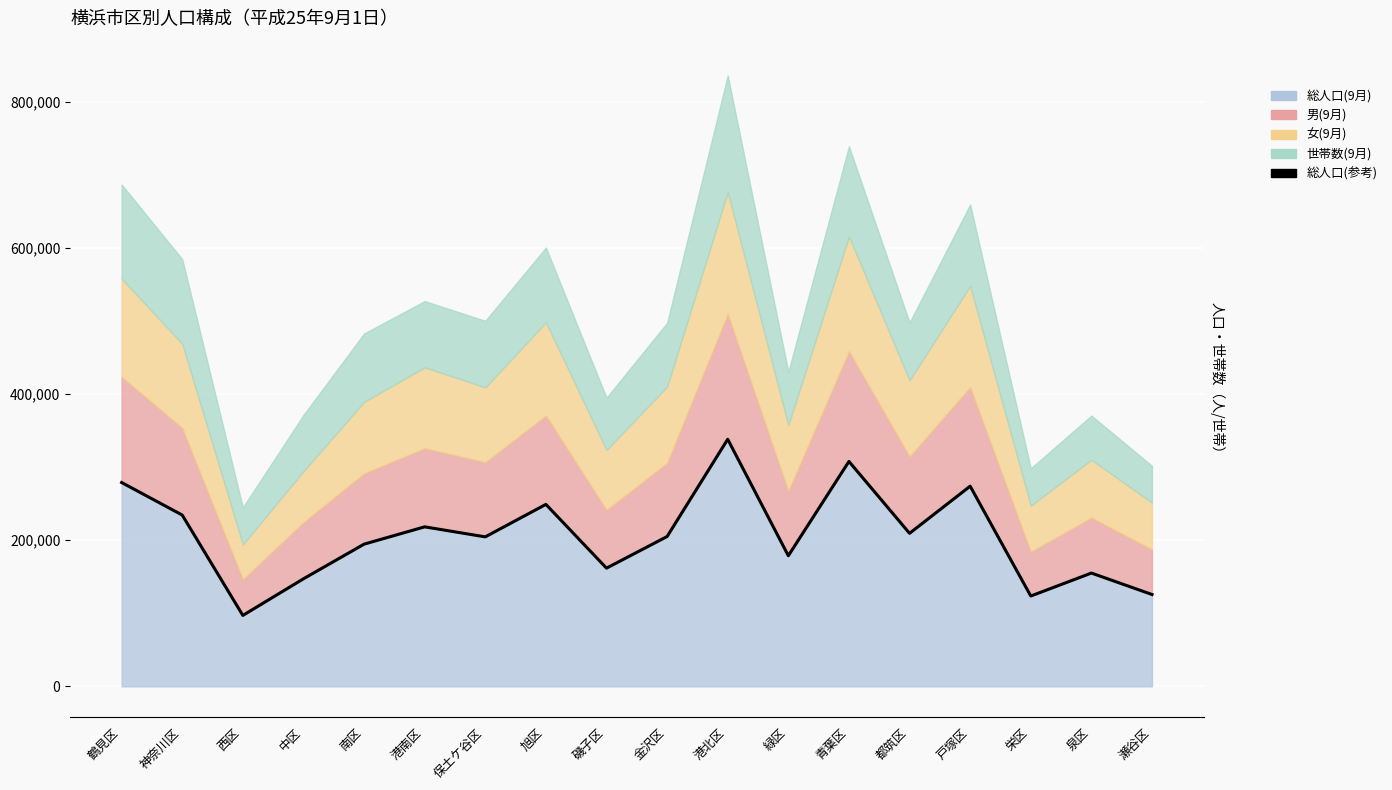

What is the ratio of the value at 緑区 to the value at 鶴見区?

0.6